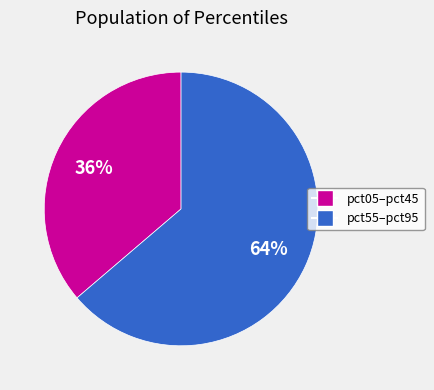

Is there any slice that represents more than half of the pie?

Yes